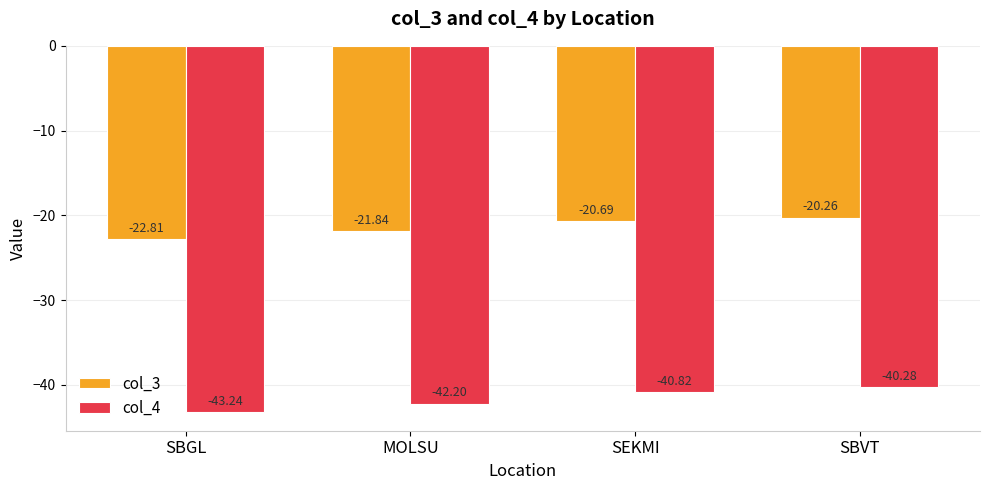

Rank the categories by col_3 value from lowest to highest.

SBGL, MOLSU, SEKMI, SBVT